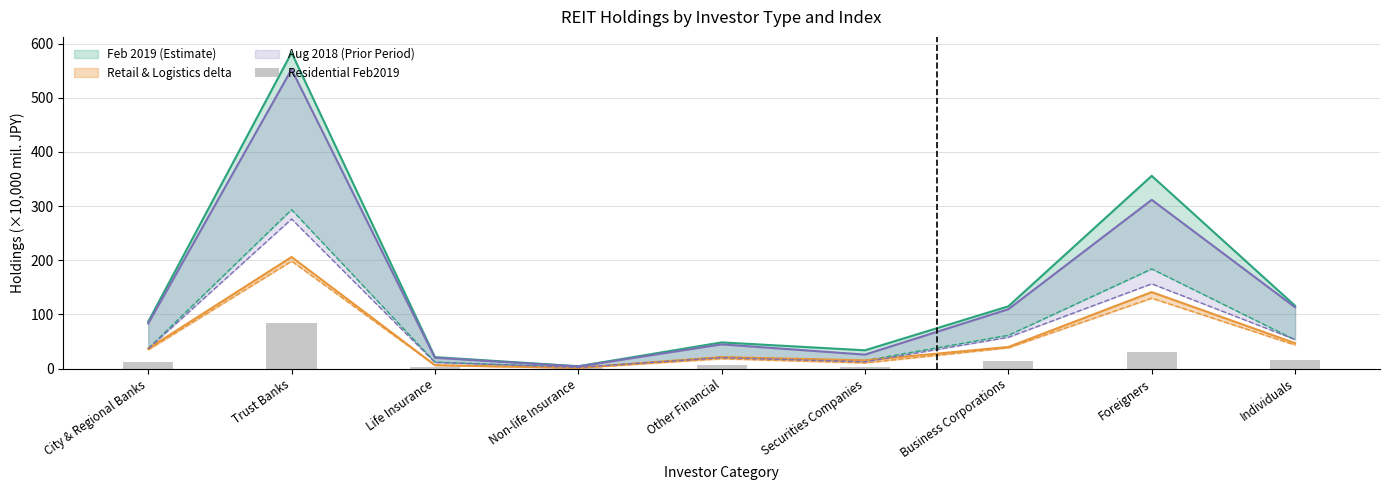

Reading left to right, list all the values displayed in this chart.

12.6	83.7	2.7	0.9	6.1	3.7	13.6	30.6	15.9